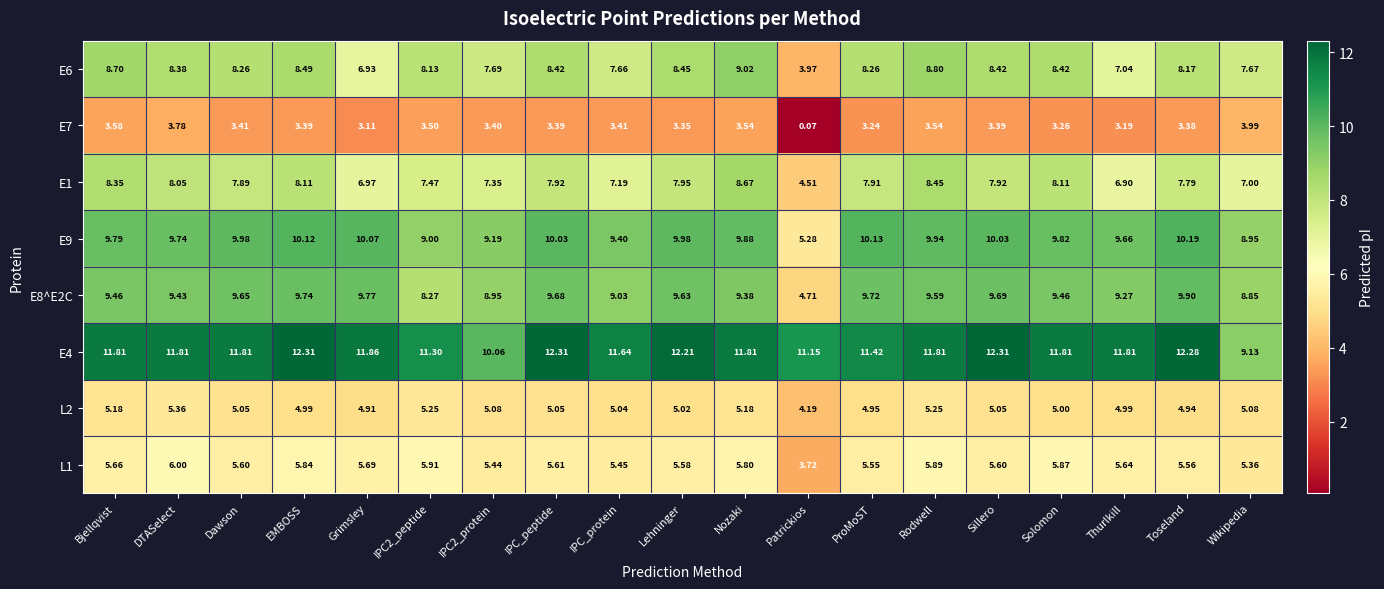

Between Bjellqvist and Thurlkill, which series saw the biggest shift?

E6